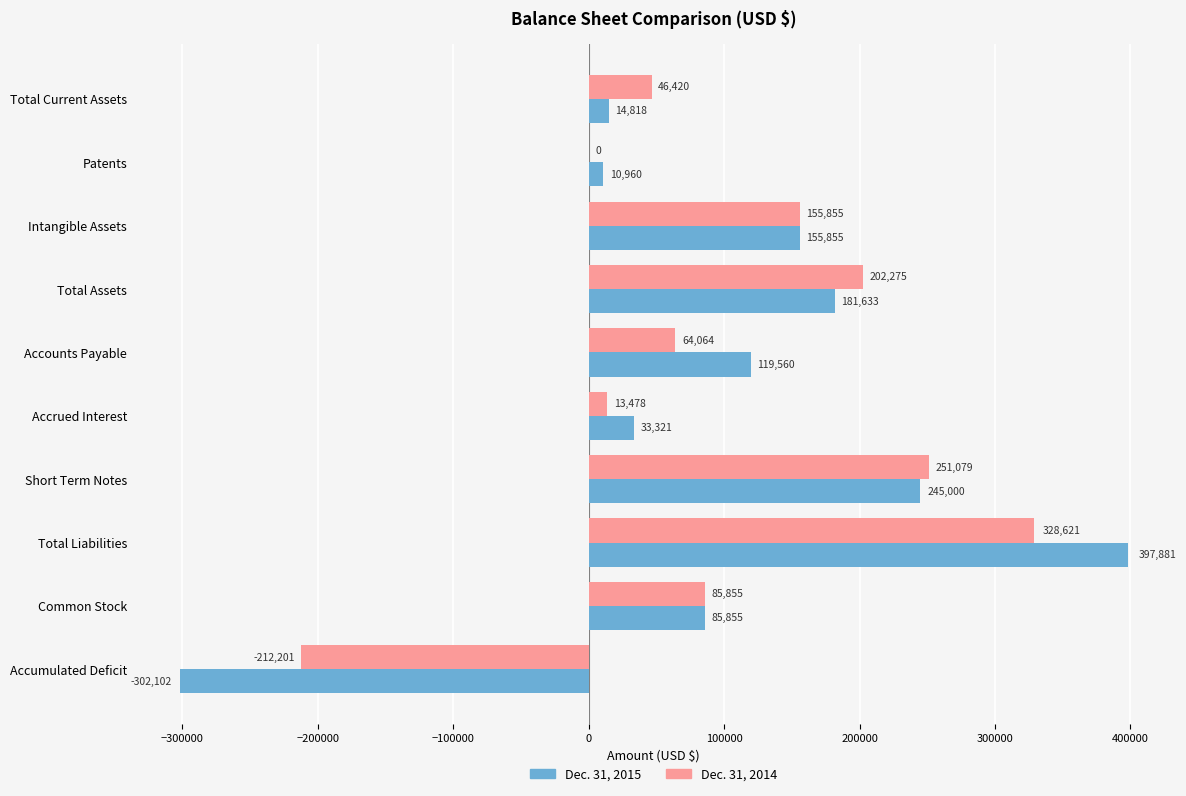

True or false: Dec. 31, 2014 has a value of 22829 at Total Current Assets.

False